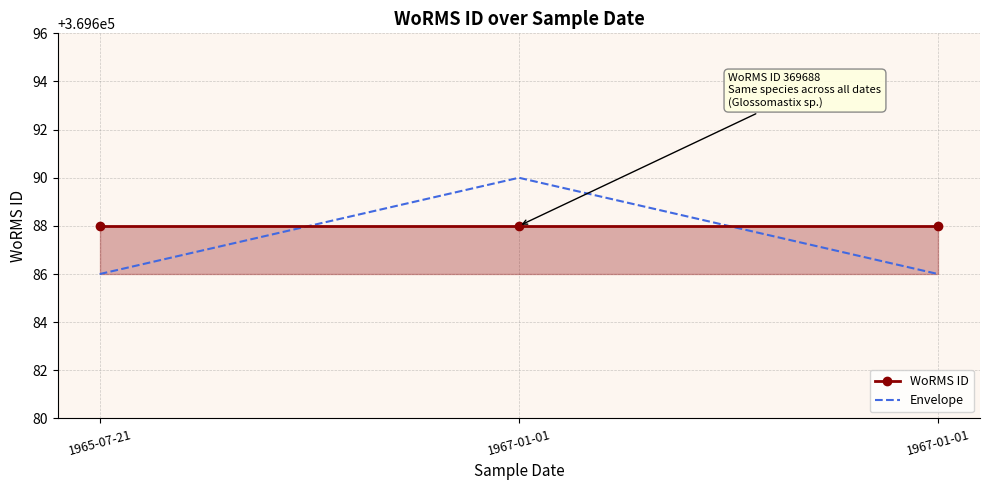

Where is WoRMS ID nearest to the value 369688?

1965-07-21